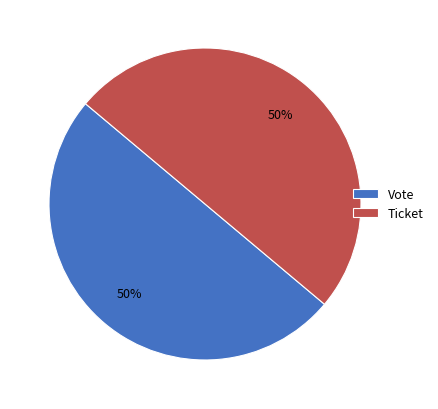

Approximately how many times larger is the value at Vote compared to Ticket?

1.0